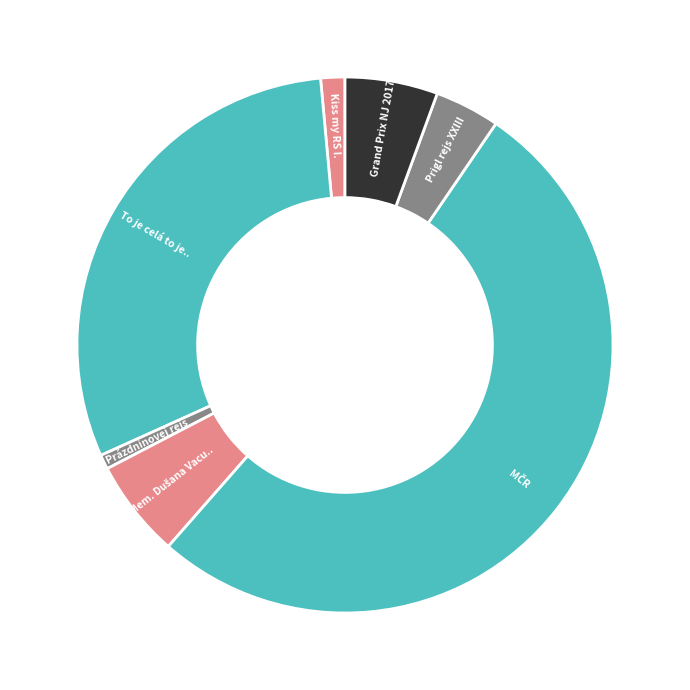

How many slices are in this pie chart?

7